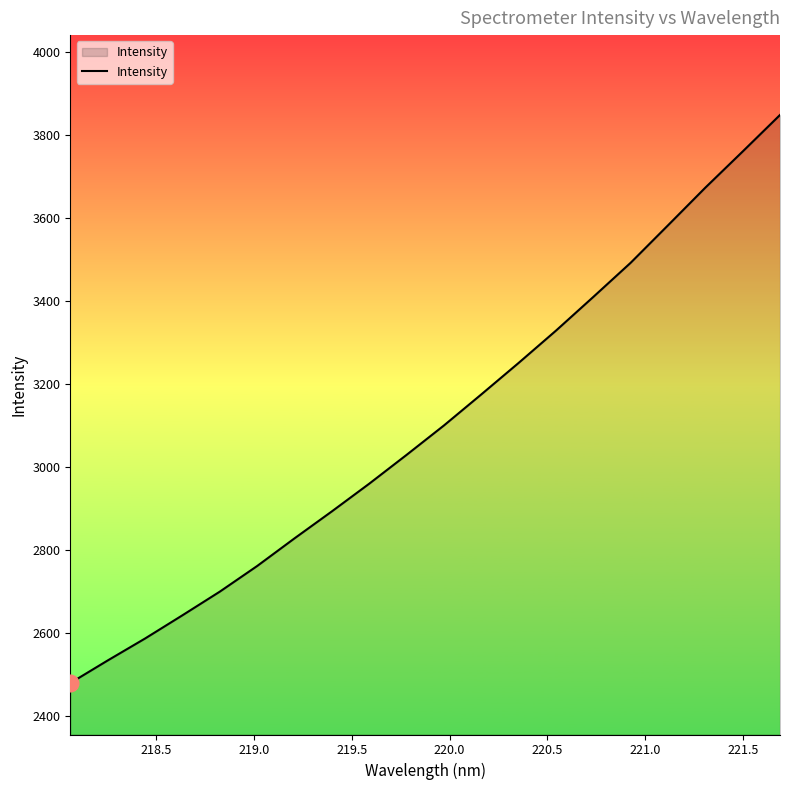

What is the difference between the maximum and minimum values?

1369.2